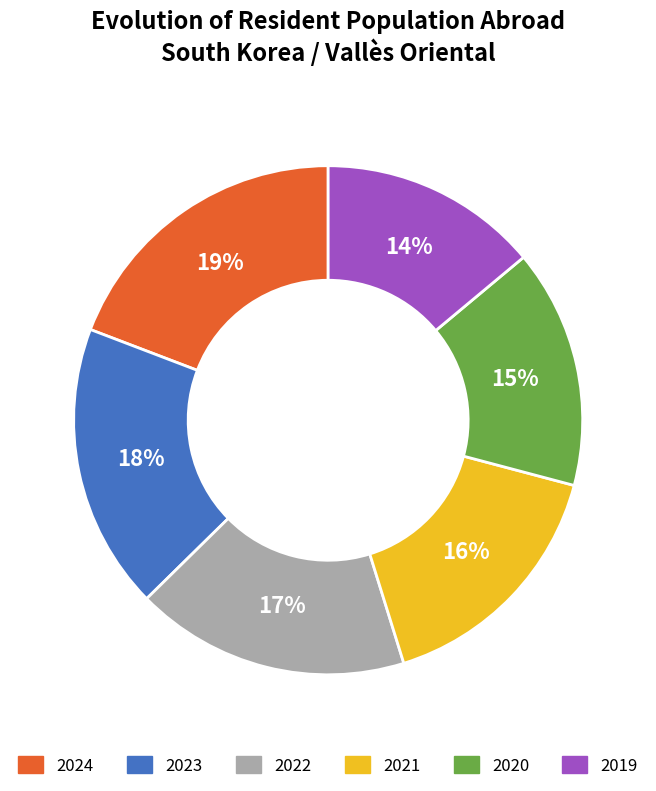

How many slices are in this pie chart?

6